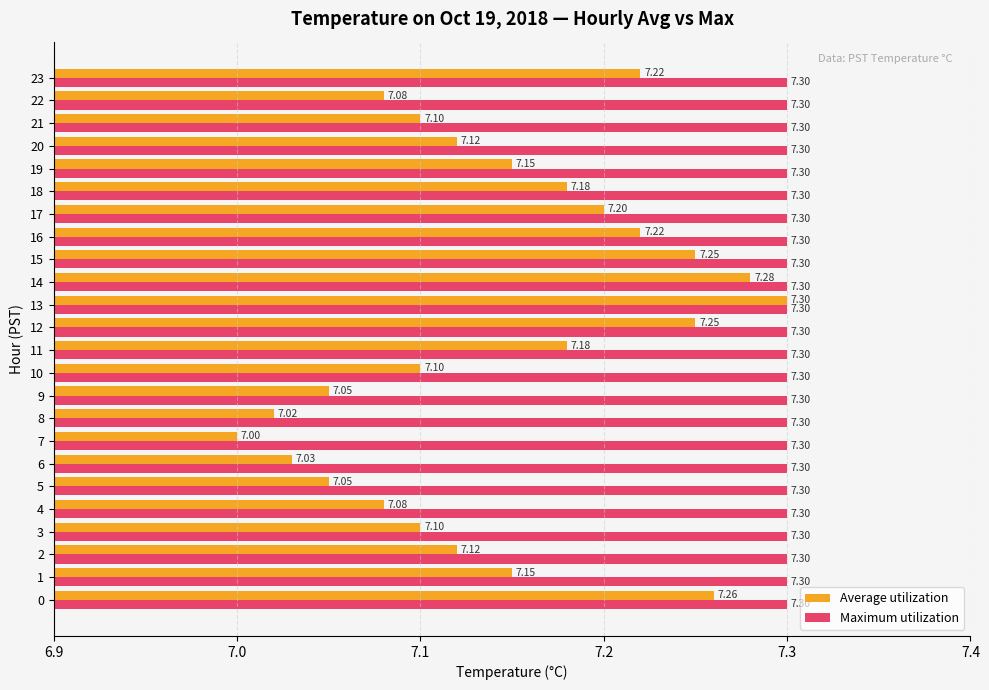

Which series has the largest range (max minus min)?

Average utilization